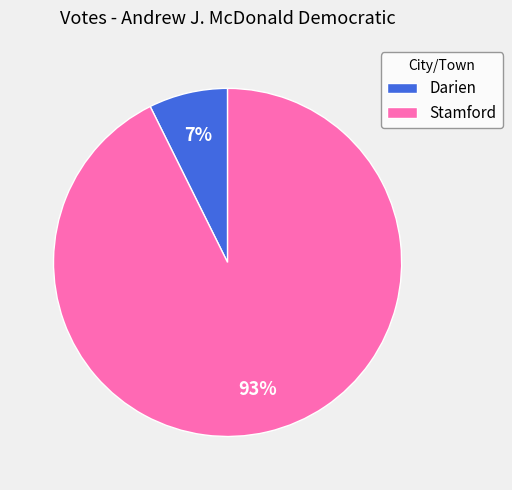

How many slices are in this pie chart?

2